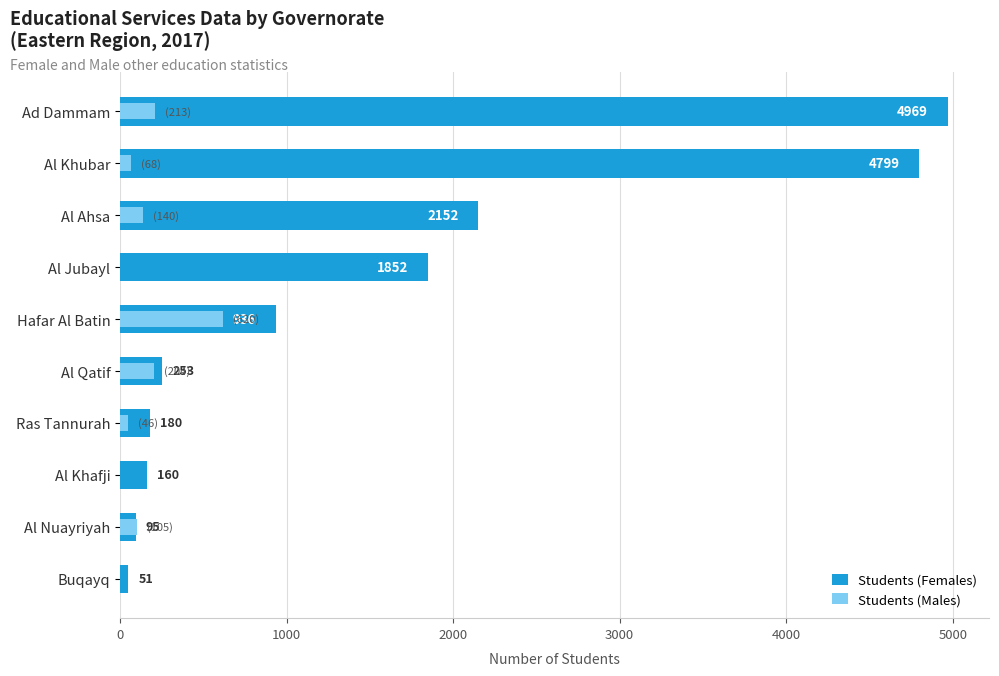

Reading left to right, what are all the values shown in this chart?

Students (Females): 4969	4799	2152	1852	936	253	180	160	95	51
Students (Males): 213	68	140	0	620	204	46	0	105	0